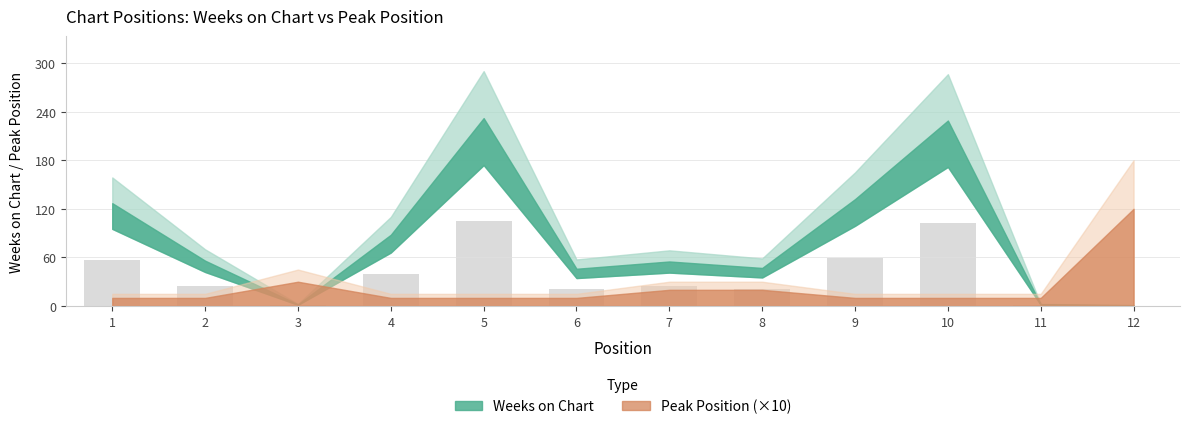

The chart shows a value of 21.2 at 8. True or false?

True